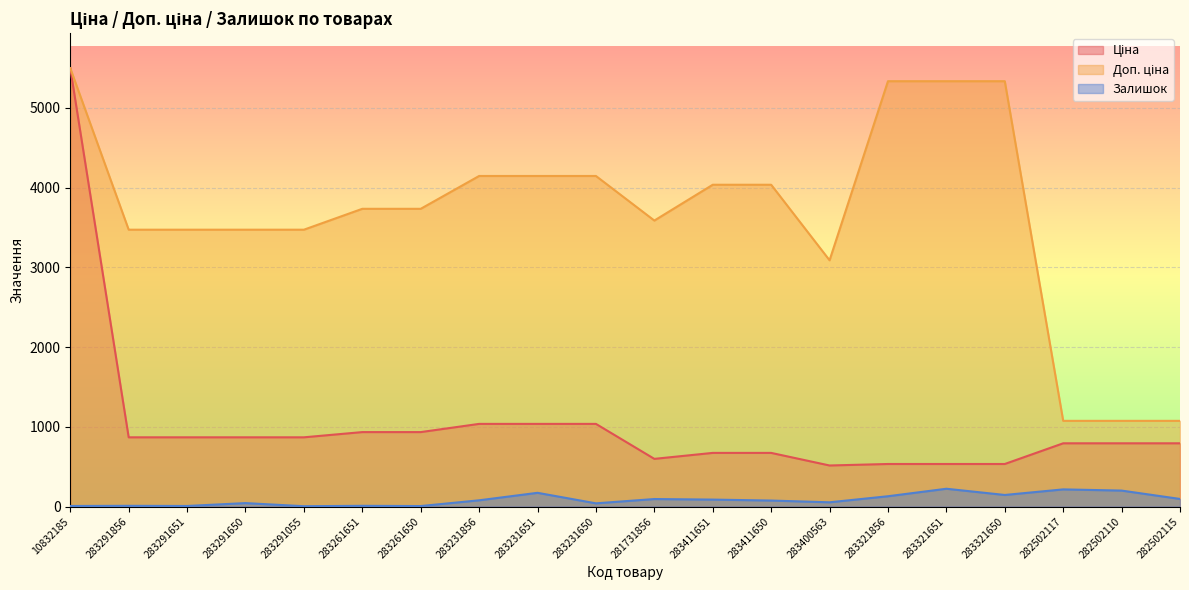

What is the value of the Доп. ціна point at the 20th from the left?

1074.6